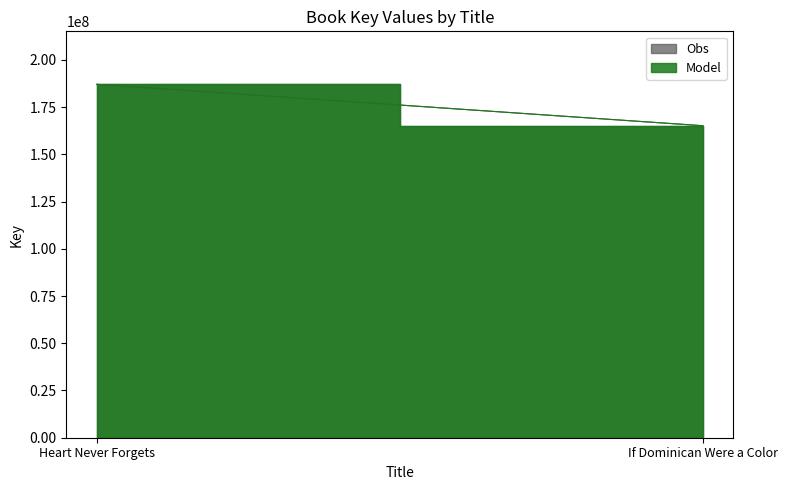

What is the sum of all Model values?

352258332